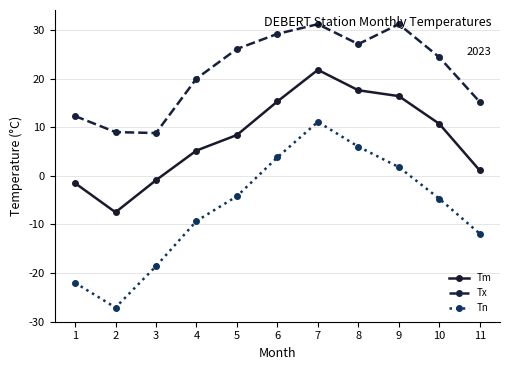

How many lines are shown in the chart?

3